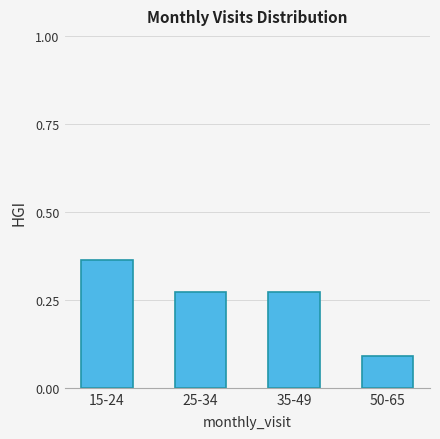

What is the change in value from 15-24 to 50-65?

-0.3